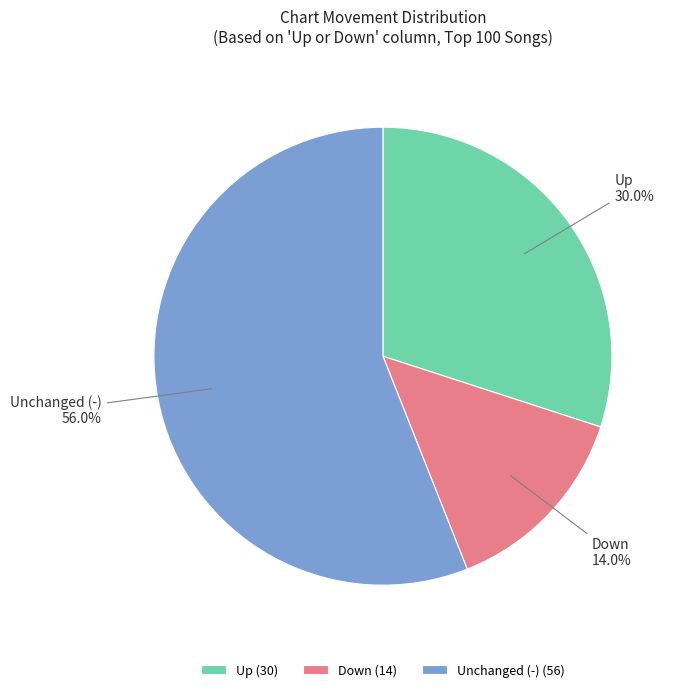

Which category accounts for the majority?

Unchanged (-) (56)